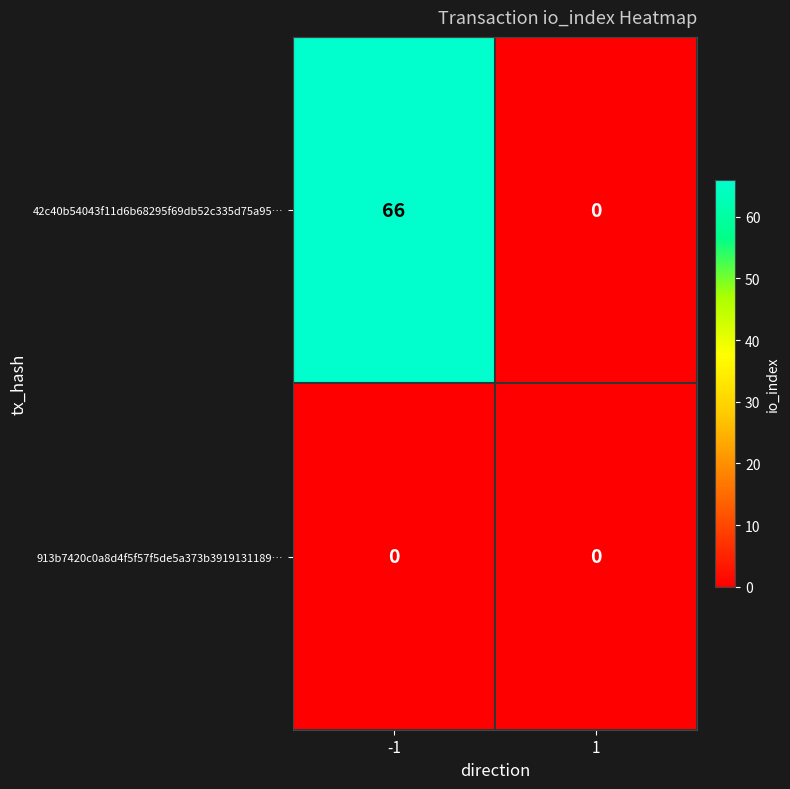

Is it true that 42c40b54043f11d6b68295f69db52c335d75a95… equals -38 at 1?

False